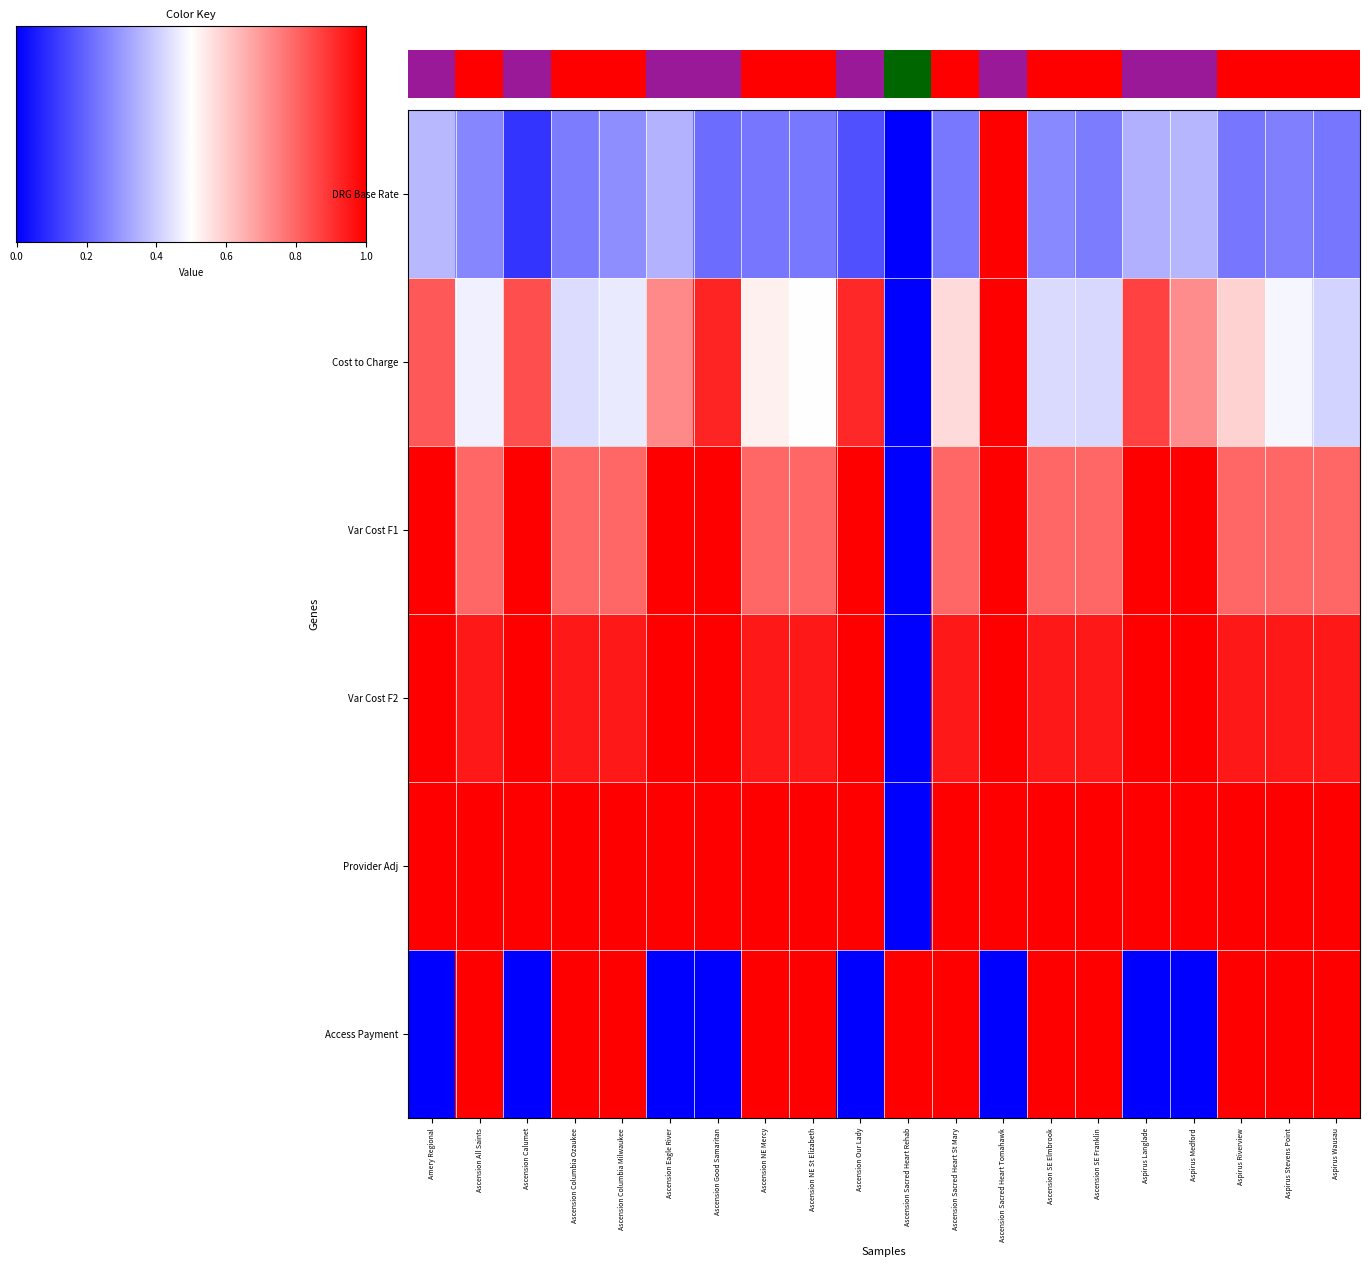

Which label corresponds to the largest value in the chart?

Ascension Sacred Heart Tomahawk